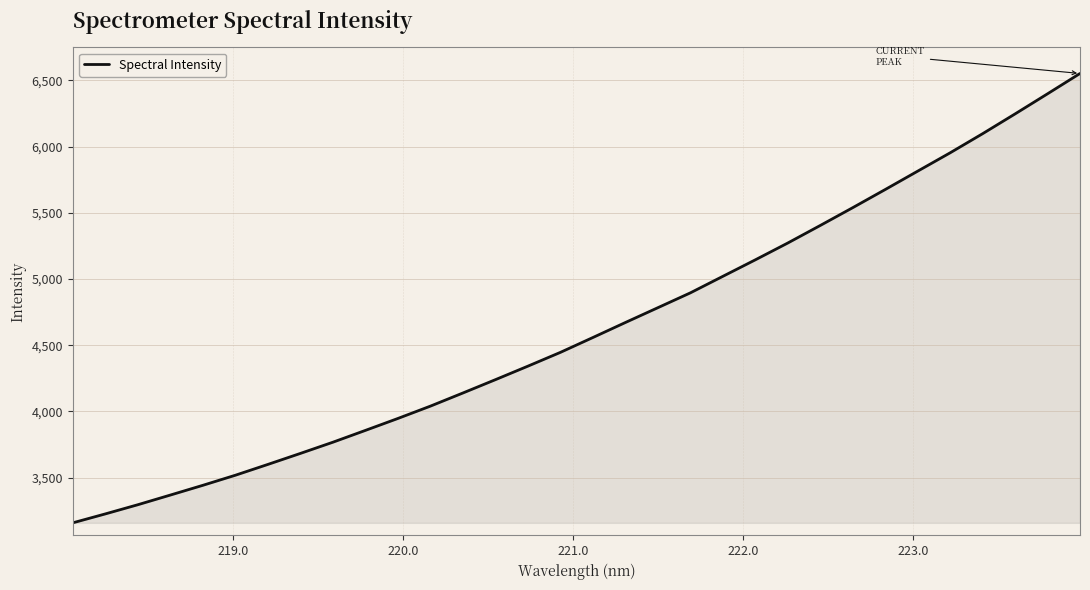

What is the sum of all values?

148101.3